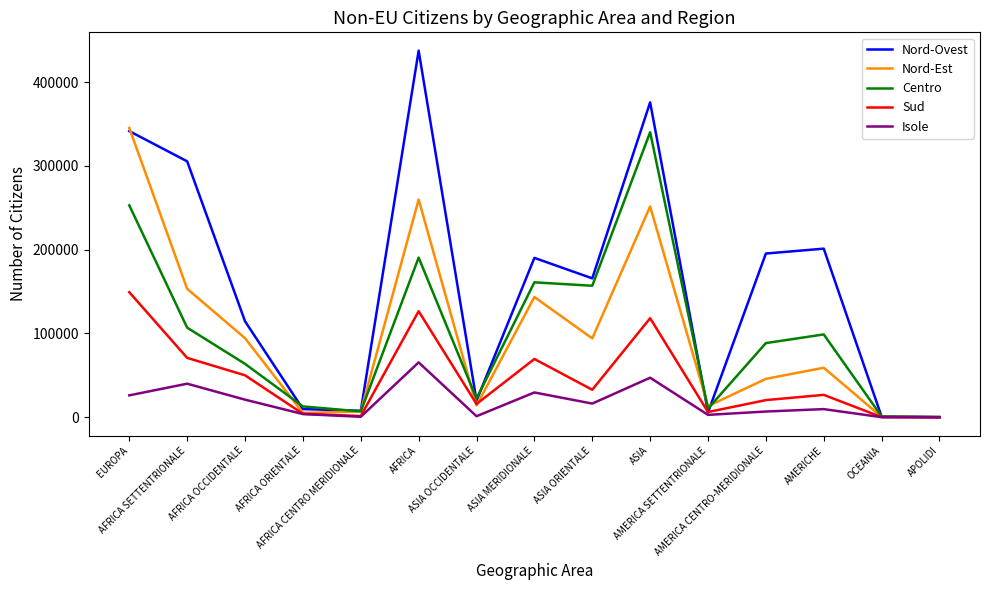

What is the difference between the Nord-Ovest values at AFRICA ORIENTALE and ASIA ORIENTALE?

156020